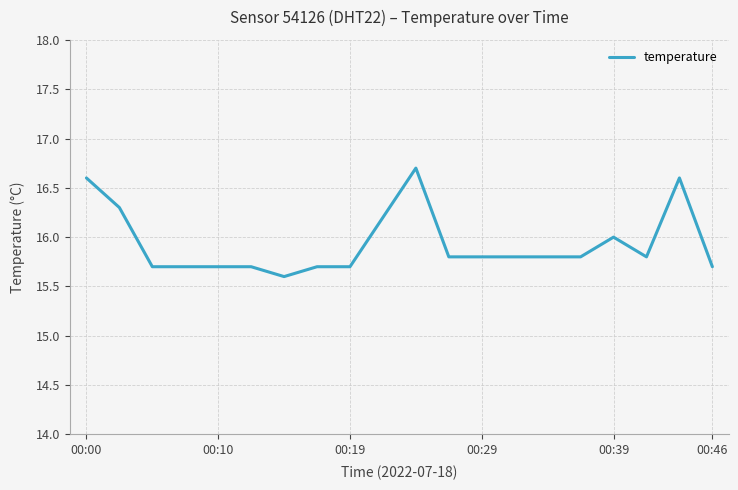

What is the minimum value shown in the chart?

15.6